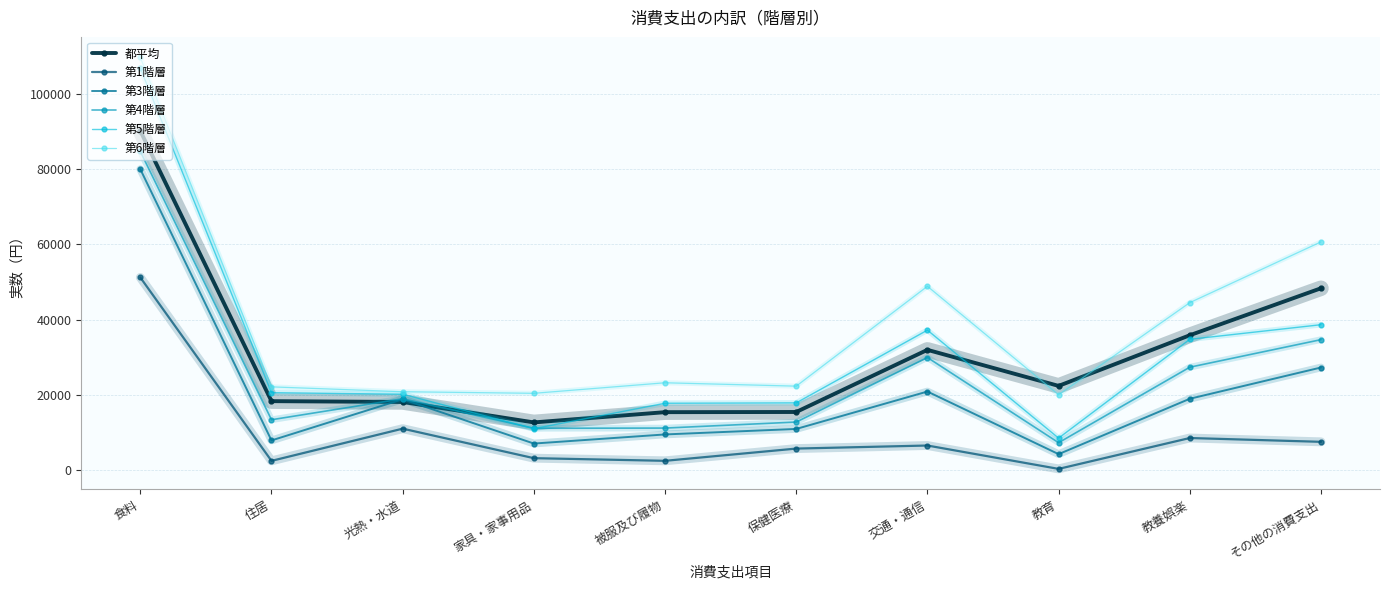

Which series ends up on top after the final intersection of 第6階層 and 都平均?

第6階層